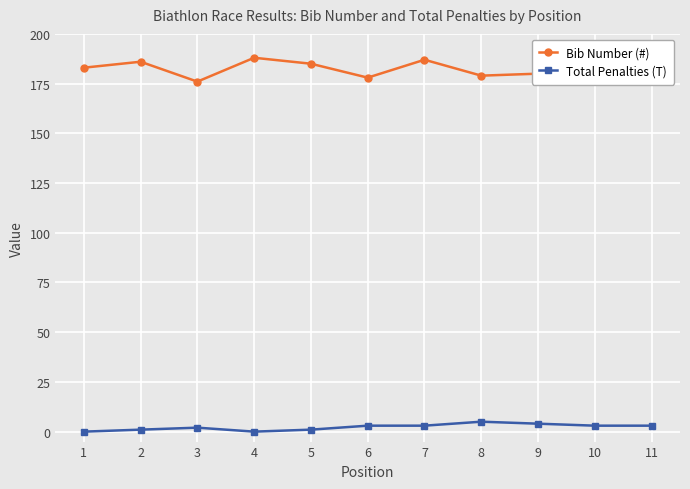

True or false: Total Penalties (T) has more than 1 interior local peaks.

True